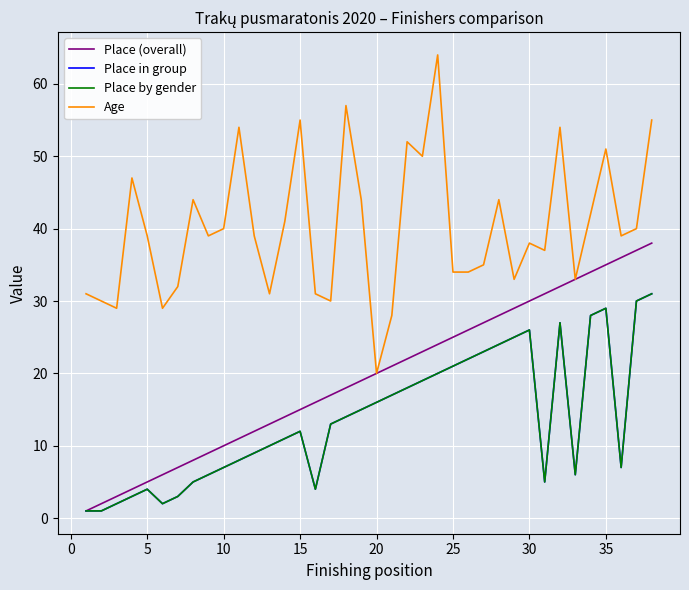

Is this an area chart (filled region under the line)?

No